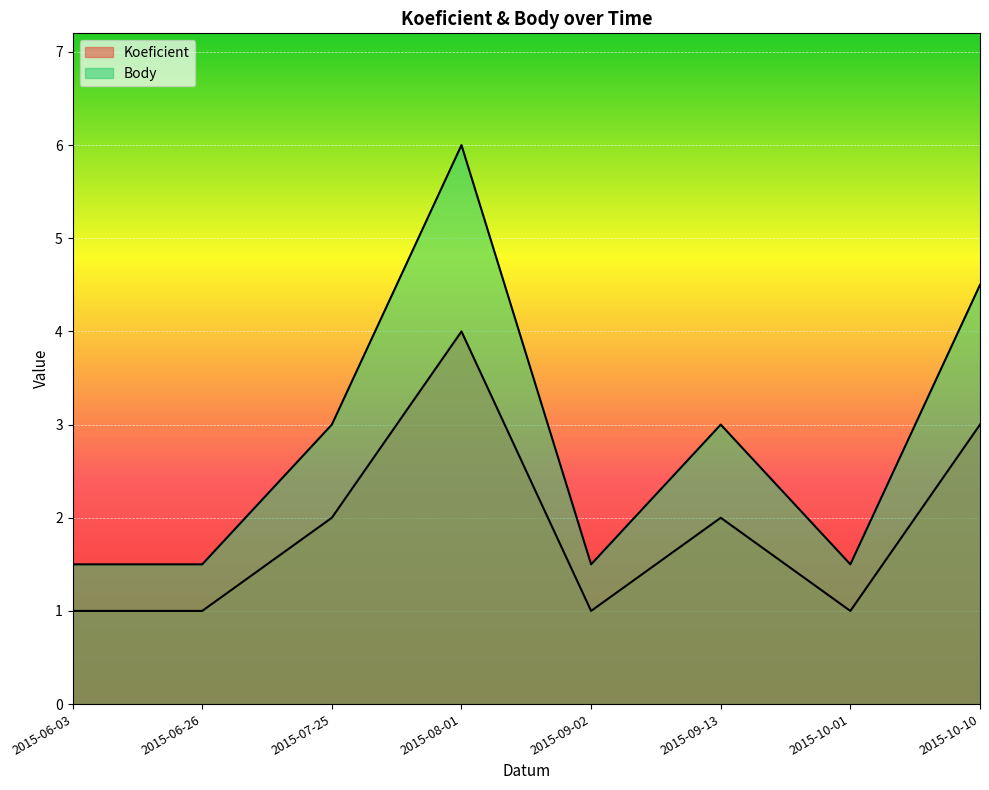

True or false: Body has a value of 0.8 at 2015-07-25.

False